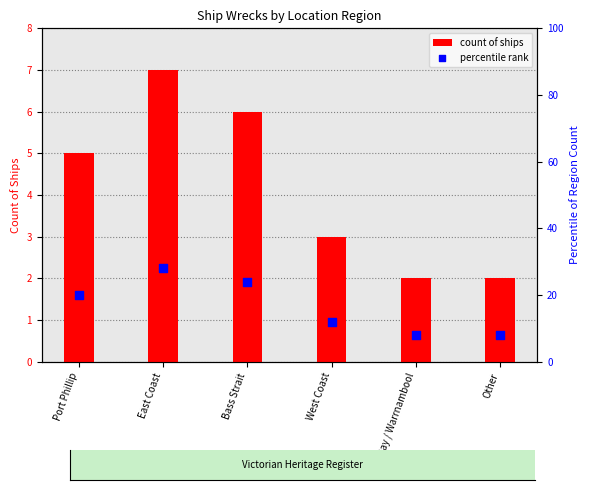

Which series contains the lowest Y value?

count of ships